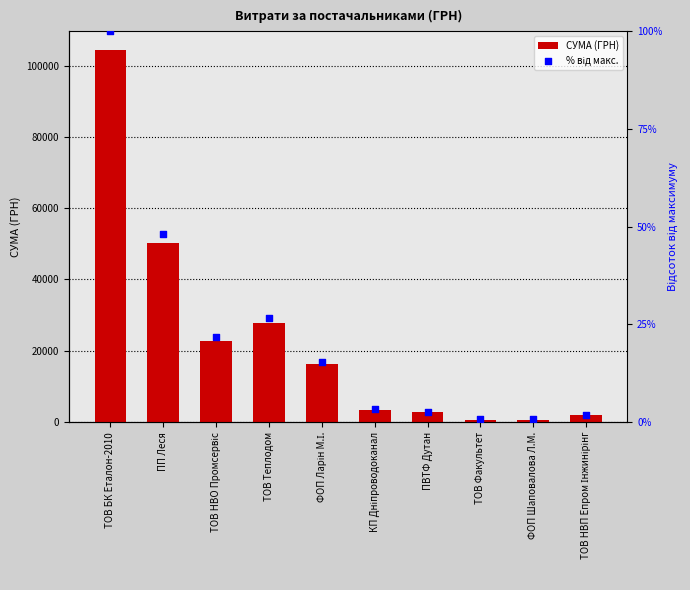

Is the value of СУМА (ГРН) at ТОВ БК Еталон-2010 greater than the value of % від макс. at ФОП Ларін М.І.?

Yes